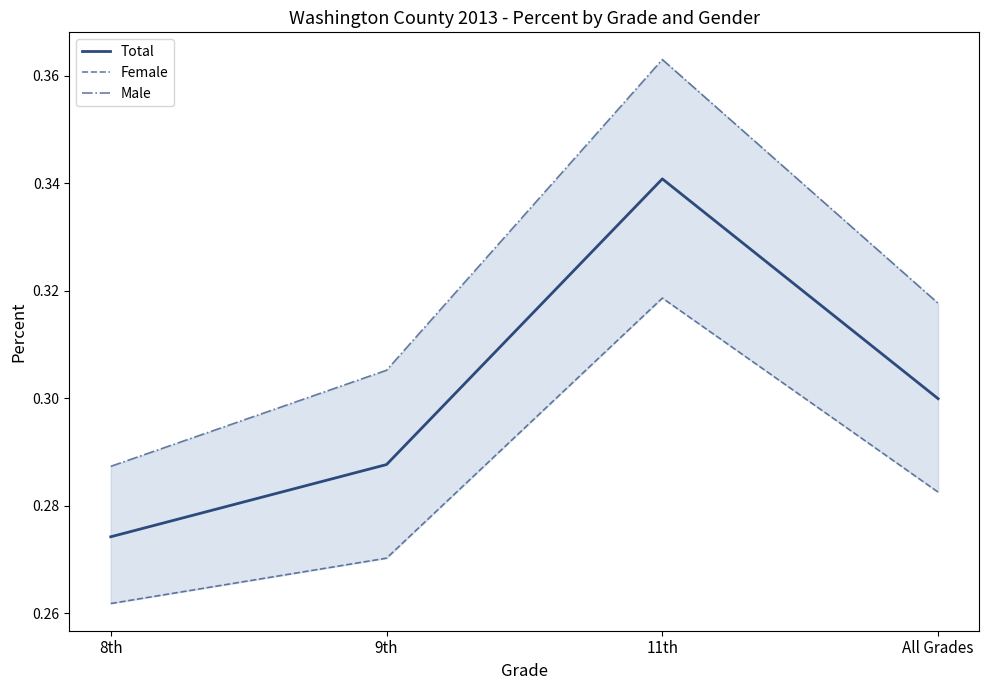

Which label corresponds to the largest value in the chart?

11th